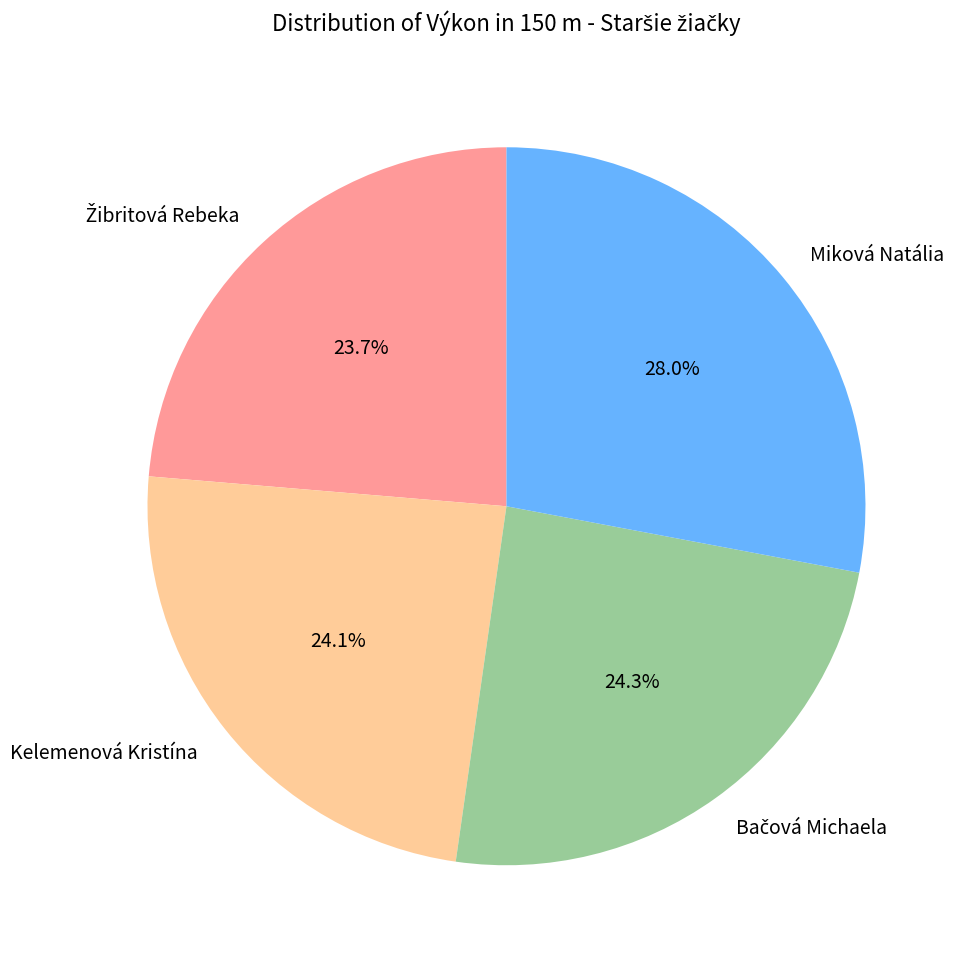

True or false: Miková Natália accounts for 15% of the total.

False